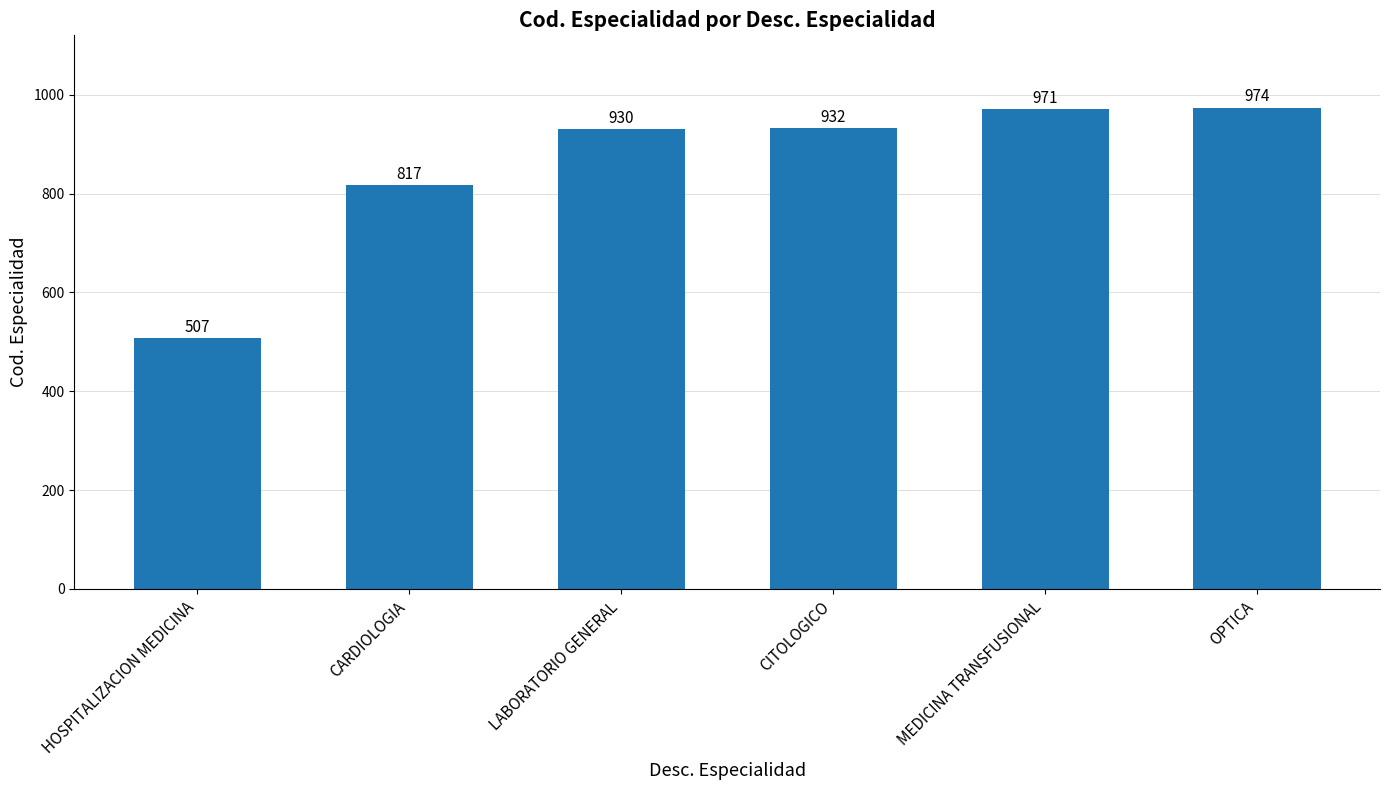

What is the greatest value displayed?

974